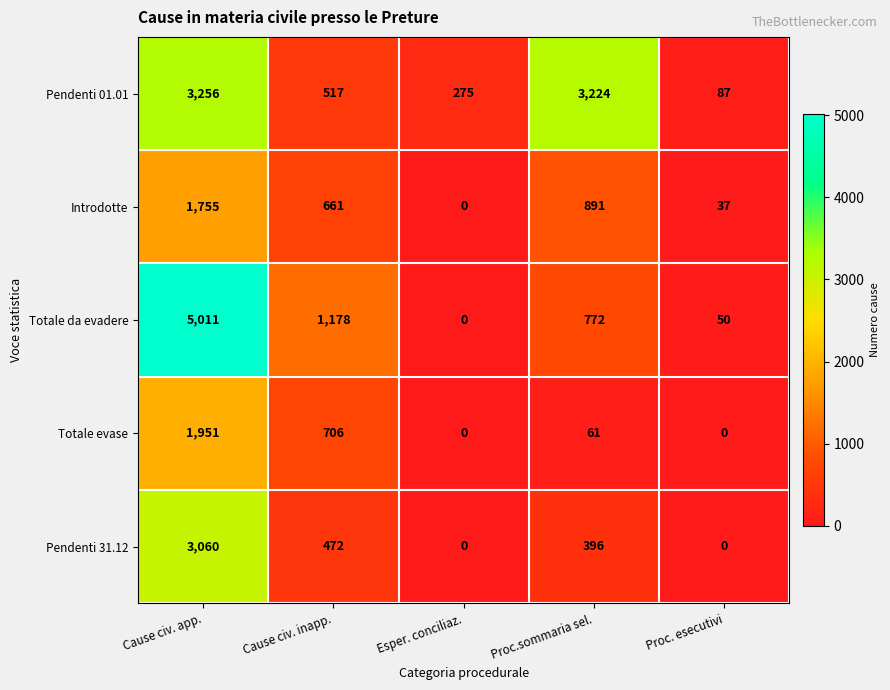

Reading right to left, list all the values displayed in this chart.

Pendenti 01.01: Proc. esecutivi=87	Proc.sommaria sel.=3224	Esper. conciliaz.=275	Cause civ. inapp.=517	Cause civ. app.=3256
Introdotte: Proc. esecutivi=37	Proc.sommaria sel.=891	Esper. conciliaz.=0	Cause civ. inapp.=661	Cause civ. app.=1755
Totale da evadere: Proc. esecutivi=50	Proc.sommaria sel.=772	Esper. conciliaz.=0	Cause civ. inapp.=1178	Cause civ. app.=5011
Totale evase: Proc. esecutivi=0	Proc.sommaria sel.=61	Esper. conciliaz.=0	Cause civ. inapp.=706	Cause civ. app.=1951
Pendenti 31.12: Proc. esecutivi=0	Proc.sommaria sel.=396	Esper. conciliaz.=0	Cause civ. inapp.=472	Cause civ. app.=3060